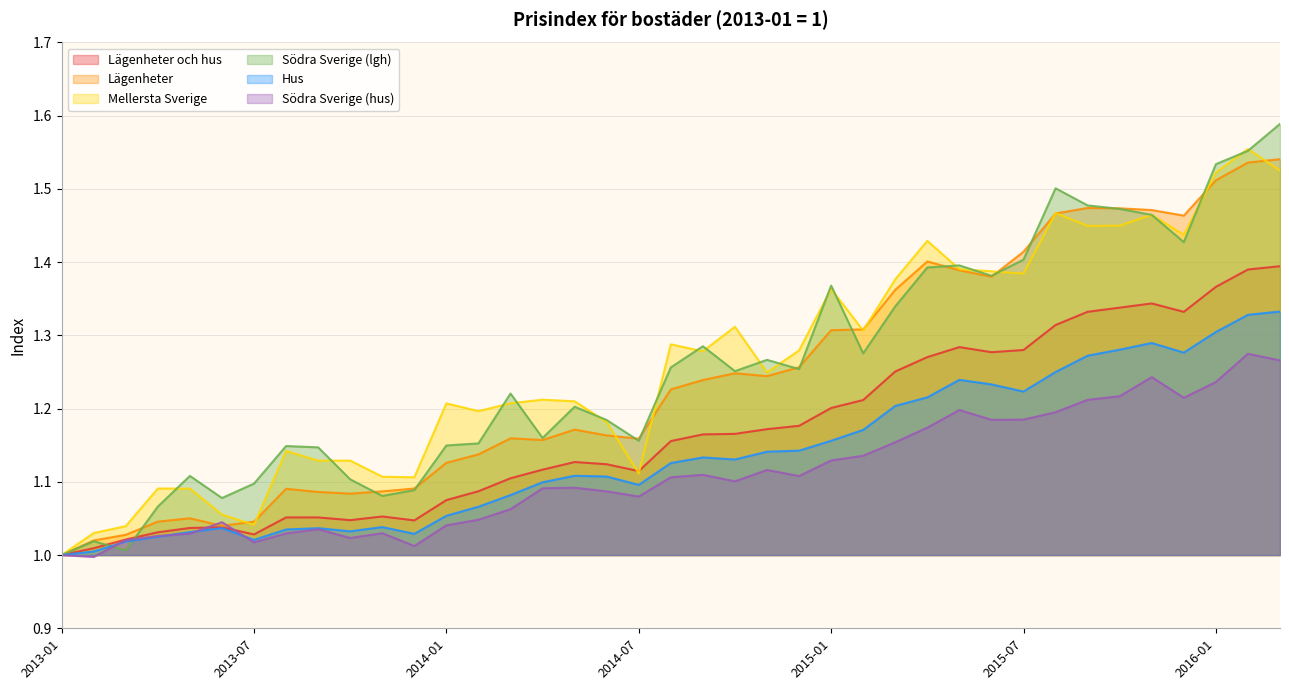

The value of Lägenheter at 2016-01 is 1.5. True or false?

True